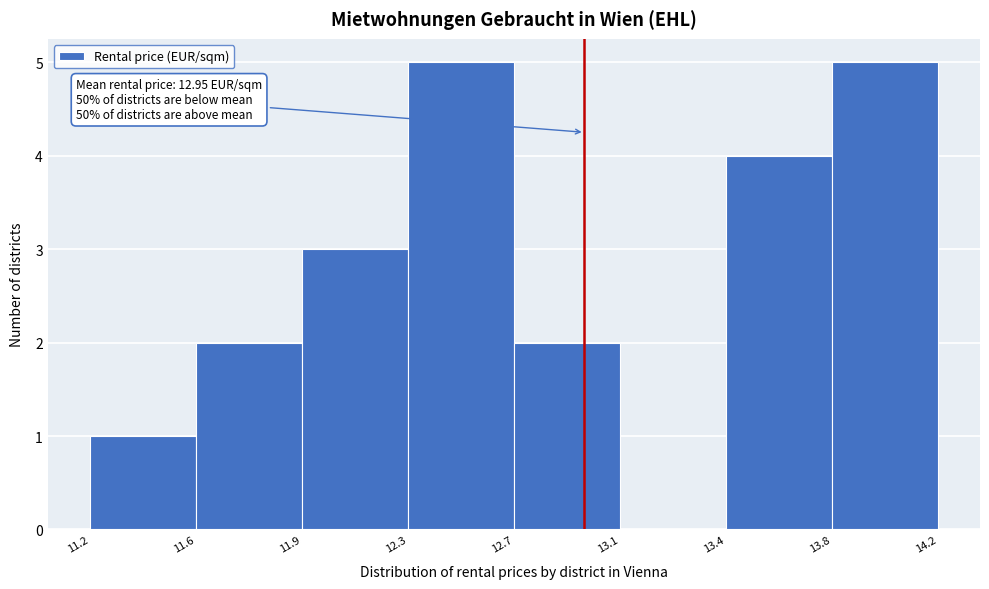

Reading left to right, extract all data points from this chart.

11.2=1	11.6=2	11.9=3	12.3=5	12.7=2	13.1=0	13.4=4	13.8=5